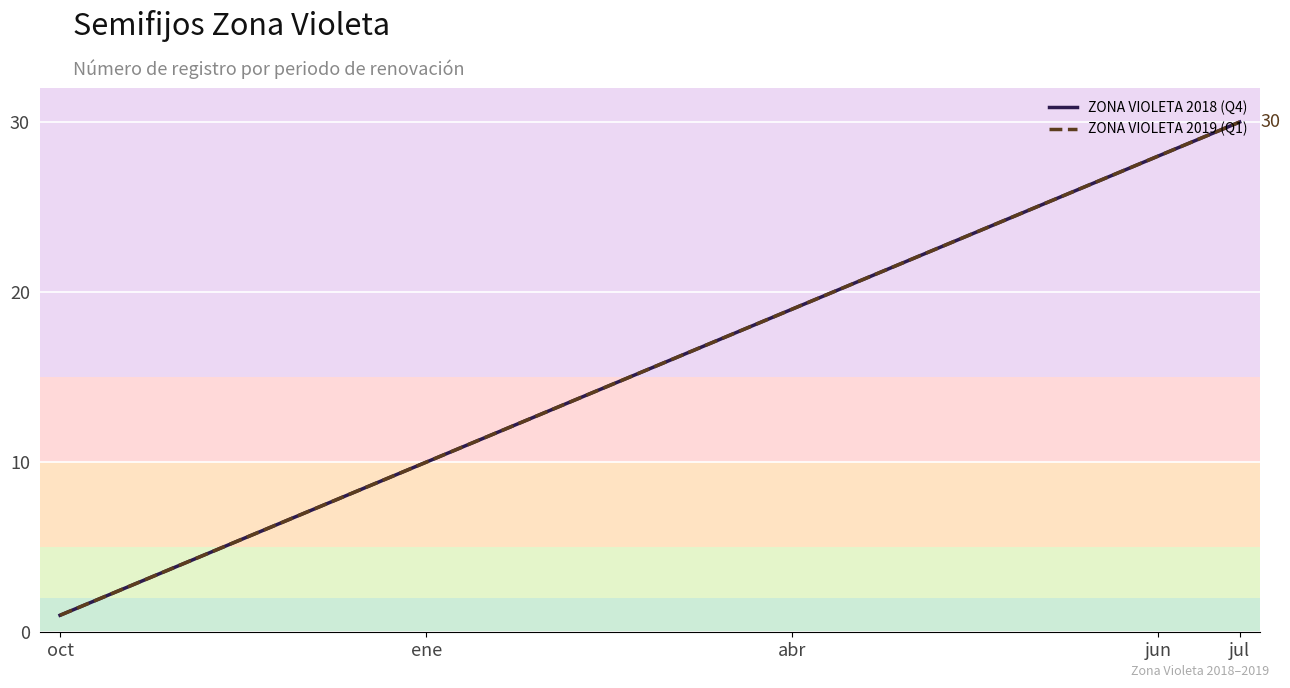

Rank the series by their maximum value, from lowest to highest.

ZONA VIOLETA 2018 (Q4), ZONA VIOLETA 2019 (Q1)